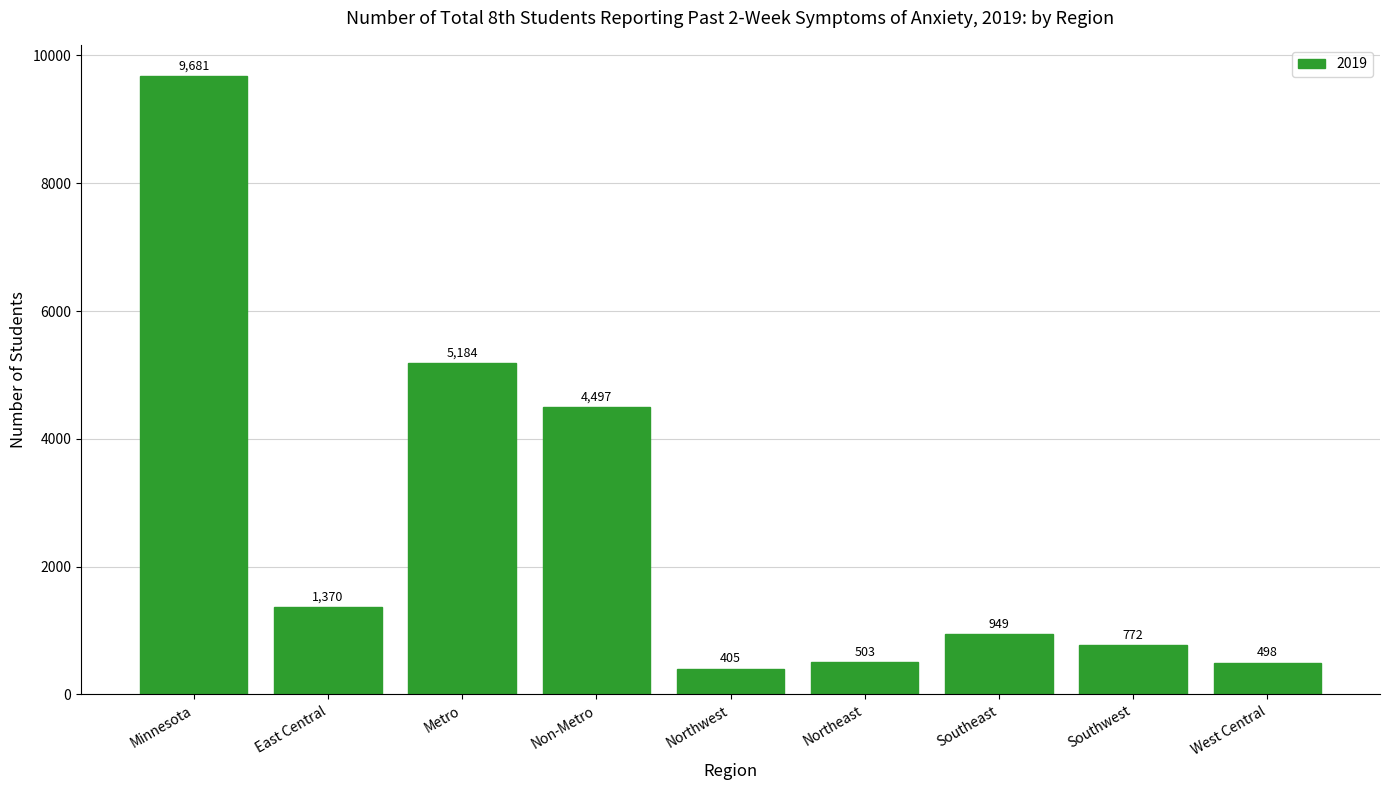

Is it true that the value at Non-Metro is 7438?

False